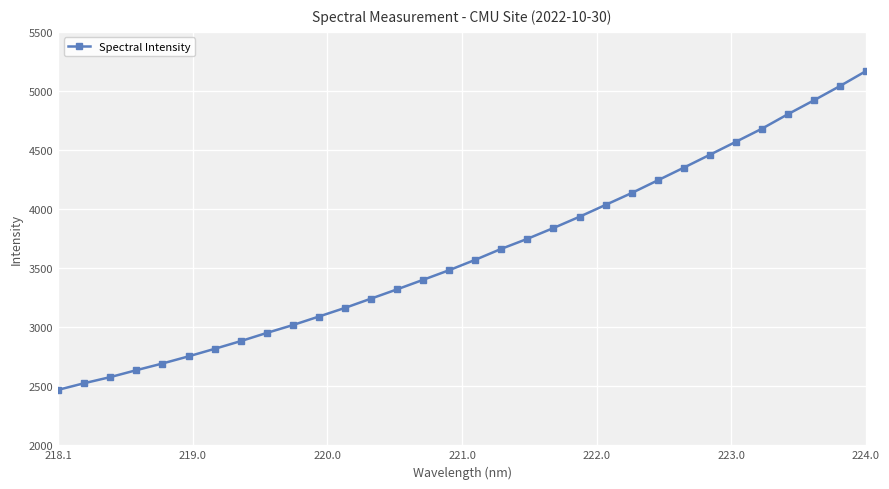

How many values are below 3570?

16